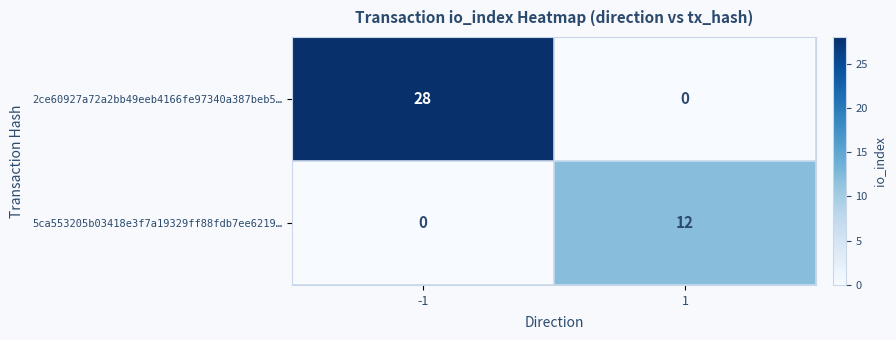

What is the sum of the 2ce60927a72a2bb49eeb4166fe97340a387beb5… values at -1 and 1?

28